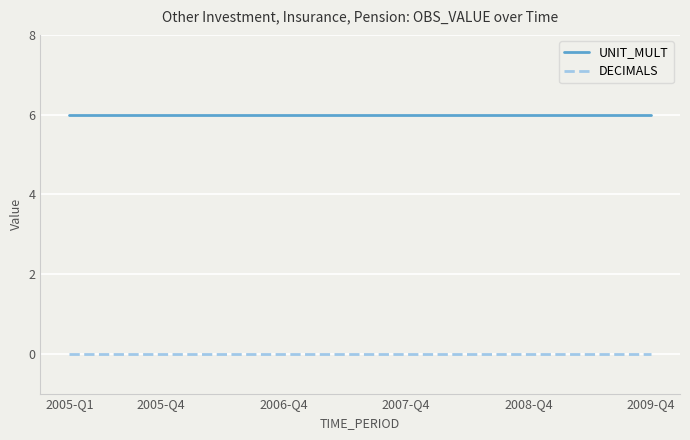

Rank the series by their average value, from highest to lowest.

UNIT_MULT, DECIMALS